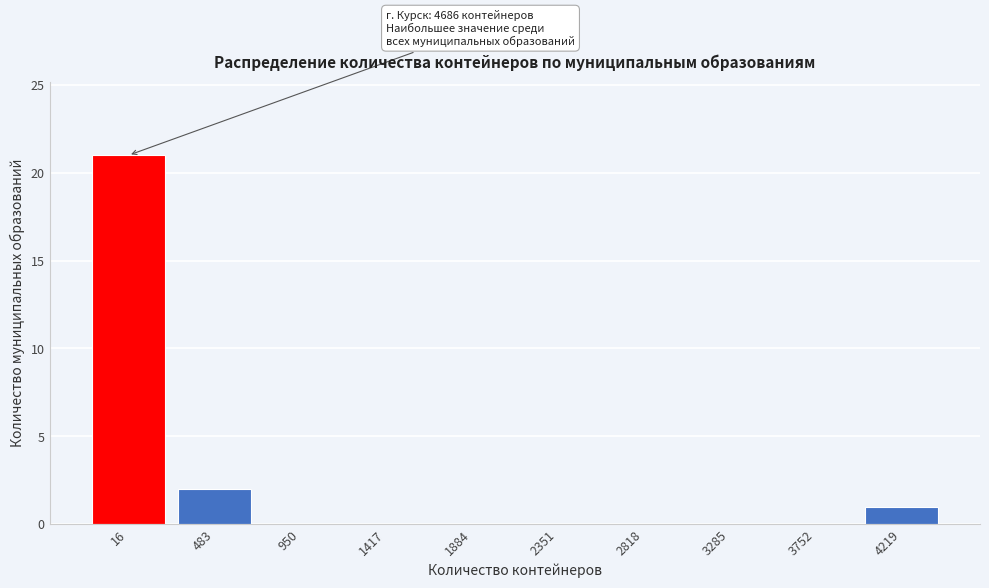

Reading right to left, extract all data points from this chart.

4219=1	3752=0	3285=0	2818=0	2351=0	1884=0	1417=0	950=0	483=2	16=21